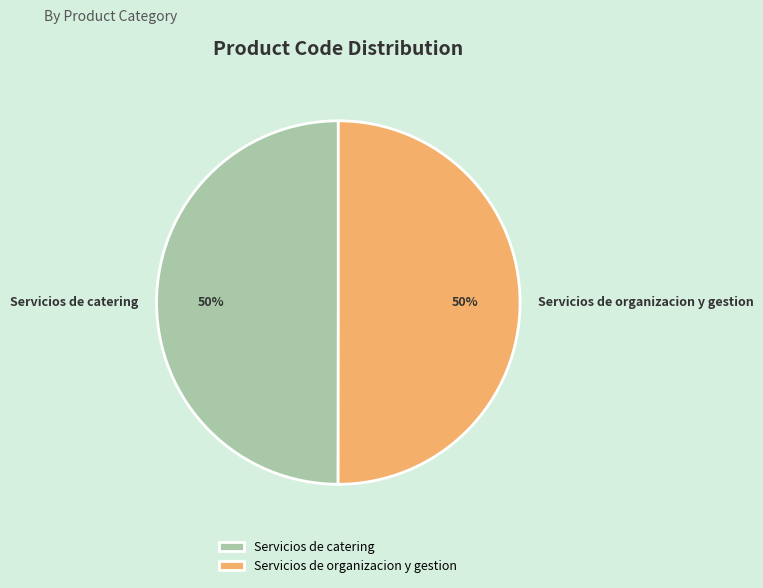

How many slices are in this pie chart?

2